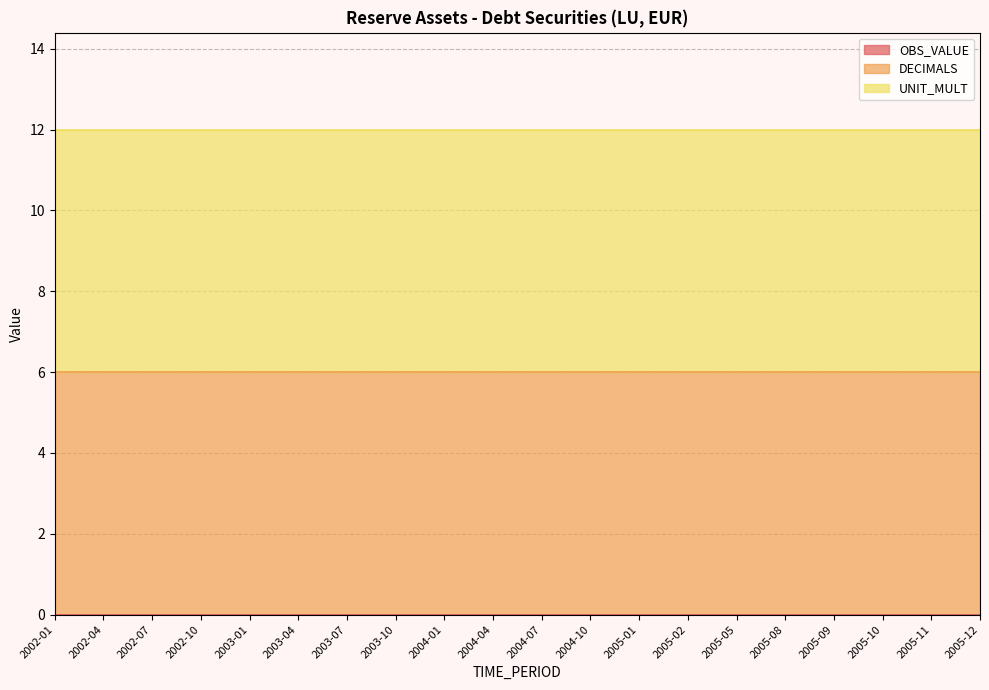

True or false: OBS_VALUE and DECIMALS intersect in this chart.

False